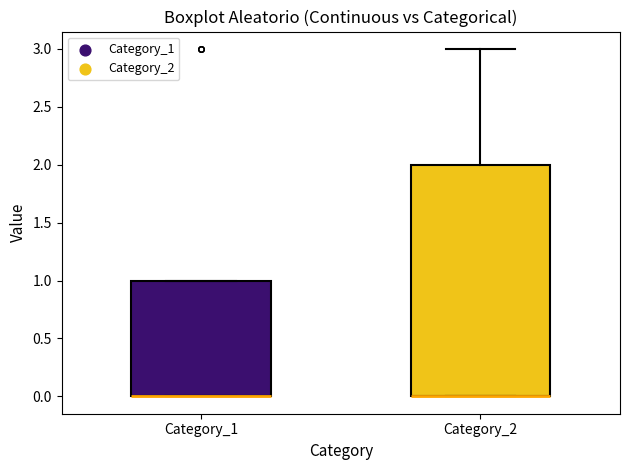

Reading left to right, transcribe this box plot: for each box, give where its median line is, the range the box spans, and where its two whiskers end, as read against the y-axis. The values are not printed on the chart, so give them approximately, as read against the axis.

Category_1: median 0 (drawn on the box's lower edge), box 0 to 1, whiskers 0 to 1
Category_2: median 0 (drawn on the box's lower edge), box 0 to 2, whiskers 0 to 3